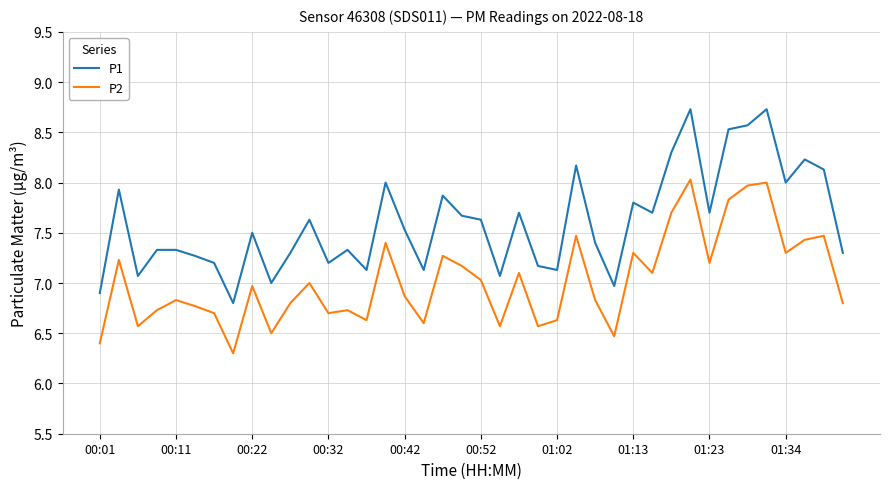

What are all the series names shown in the legend?

P1, P2